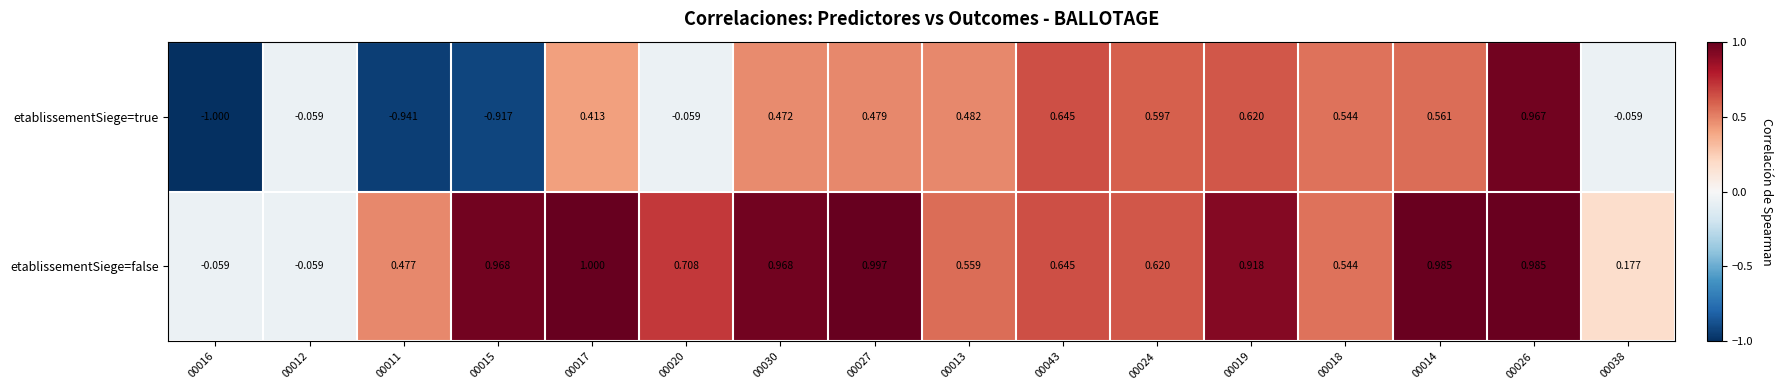

Is the value of etablissementSiege=true at 00011 greater than the value of etablissementSiege=false at 00026?

No